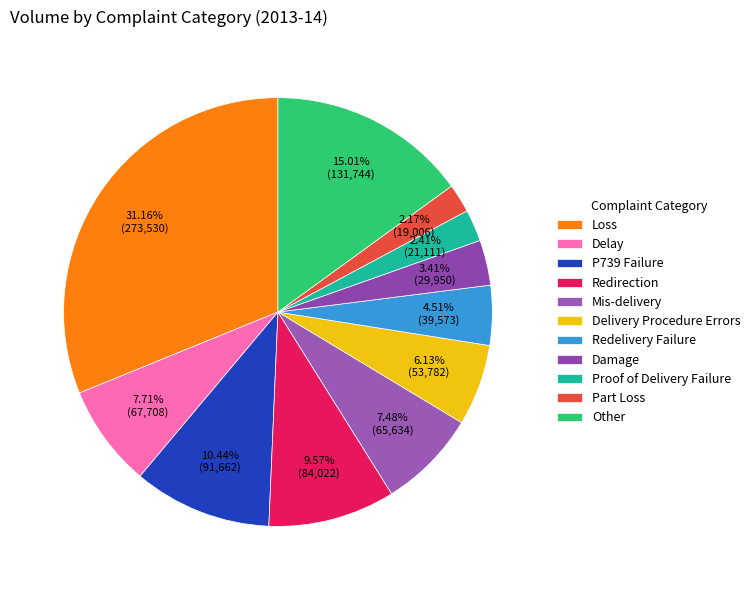

The Delay slice represents 8% of the pie. True or false?

True